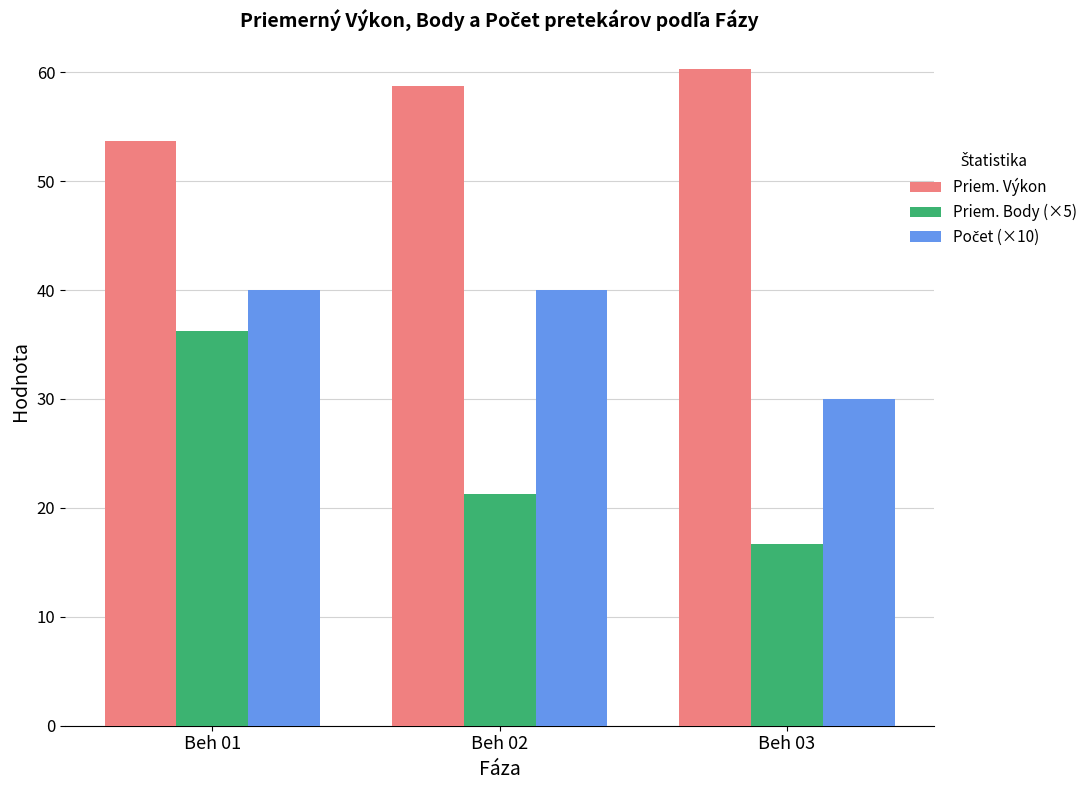

Which series changed the most between Beh 01 and Beh 03?

Priem. Body (×5)